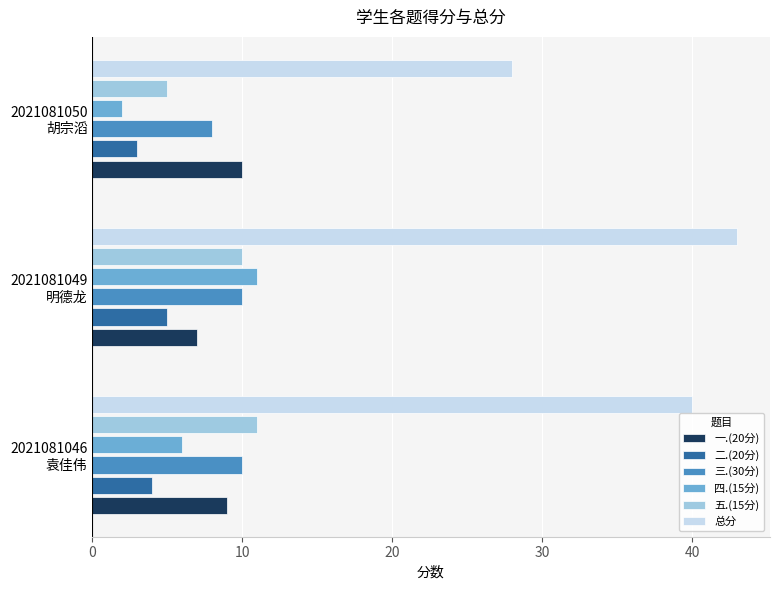

What is the difference between the second highest and minimum values in the 一.(20分) series?

2